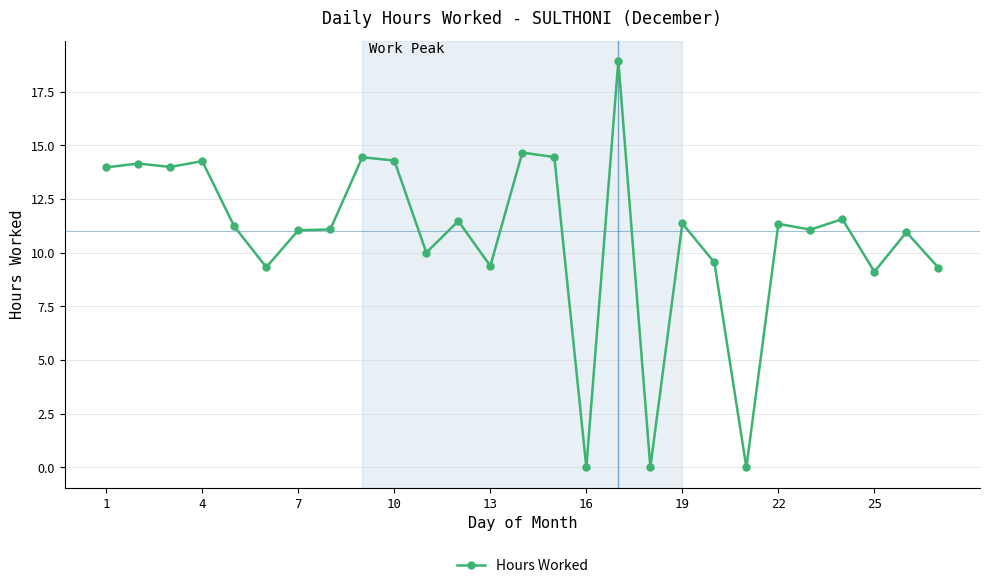

What is the difference between the maximum and minimum values?

18.9